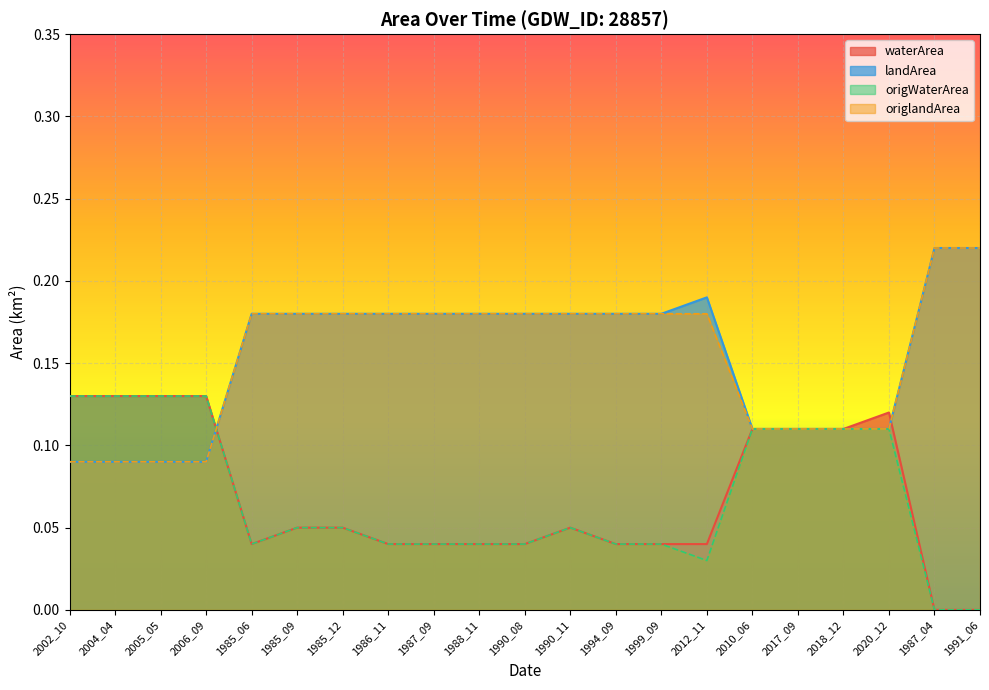

Reading right to left, what are all the values shown in this chart?

waterArea: 0.0	0.0	0.1	0.1	0.1	0.1	0.0	0.0	0.0	0.1	0.0	0.0	0.0	0.0	0.1	0.1	0.0	0.1	0.1	0.1	0.1
landArea: 0.2	0.2	0.1	0.1	0.1	0.1	0.2	0.2	0.2	0.2	0.2	0.2	0.2	0.2	0.2	0.2	0.2	0.1	0.1	0.1	0.1
origWaterArea: 0.0	0.0	0.1	0.1	0.1	0.1	0.0	0.0	0.0	0.1	0.0	0.0	0.0	0.0	0.1	0.1	0.0	0.1	0.1	0.1	0.1
origlandArea: 0.2	0.2	0.1	0.1	0.1	0.1	0.2	0.2	0.2	0.2	0.2	0.2	0.2	0.2	0.2	0.2	0.2	0.1	0.1	0.1	0.1